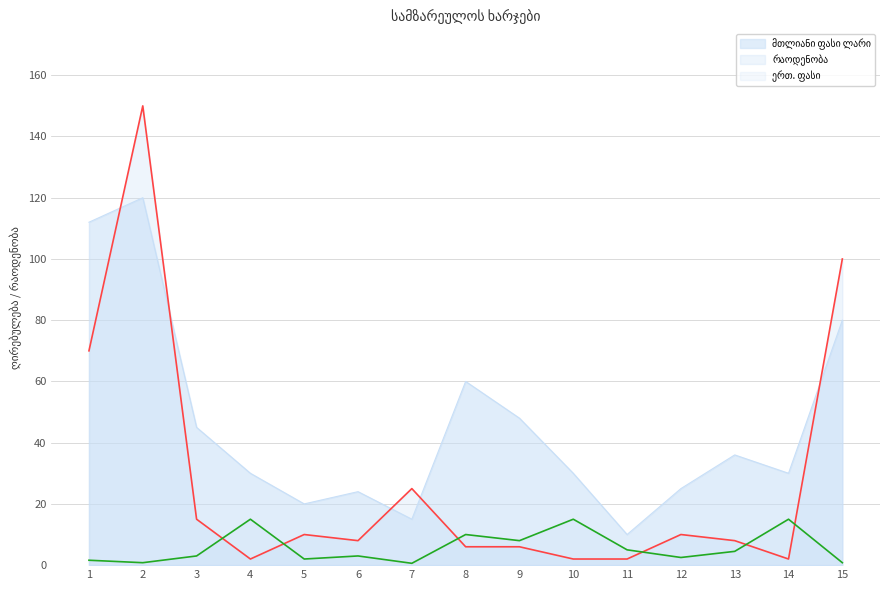

At 8, list the series in order from largest to smallest.

მთლიანი ფასი ლარი, ერთ. ფასი, რაოდენობა